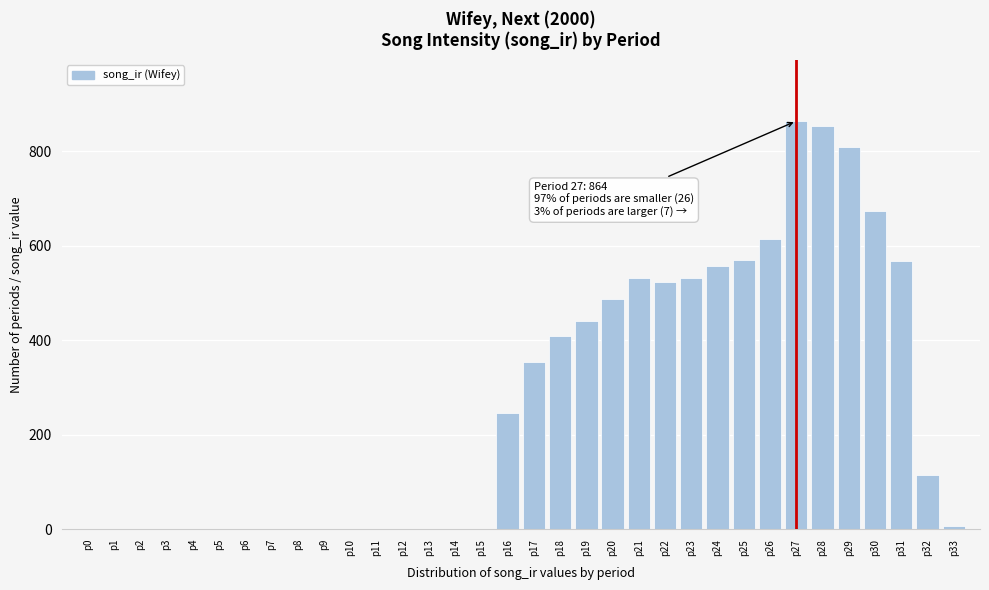

The value at p2 is 0.0. True or false?

True